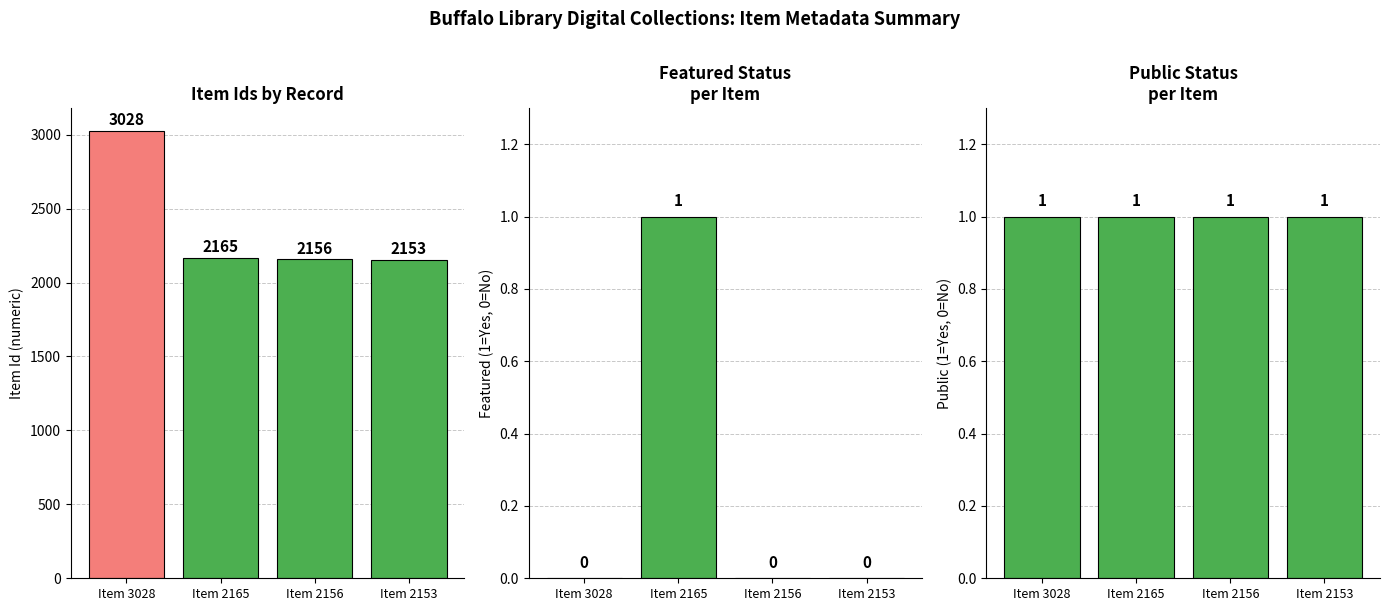

Count the number of data series in this chart.

3